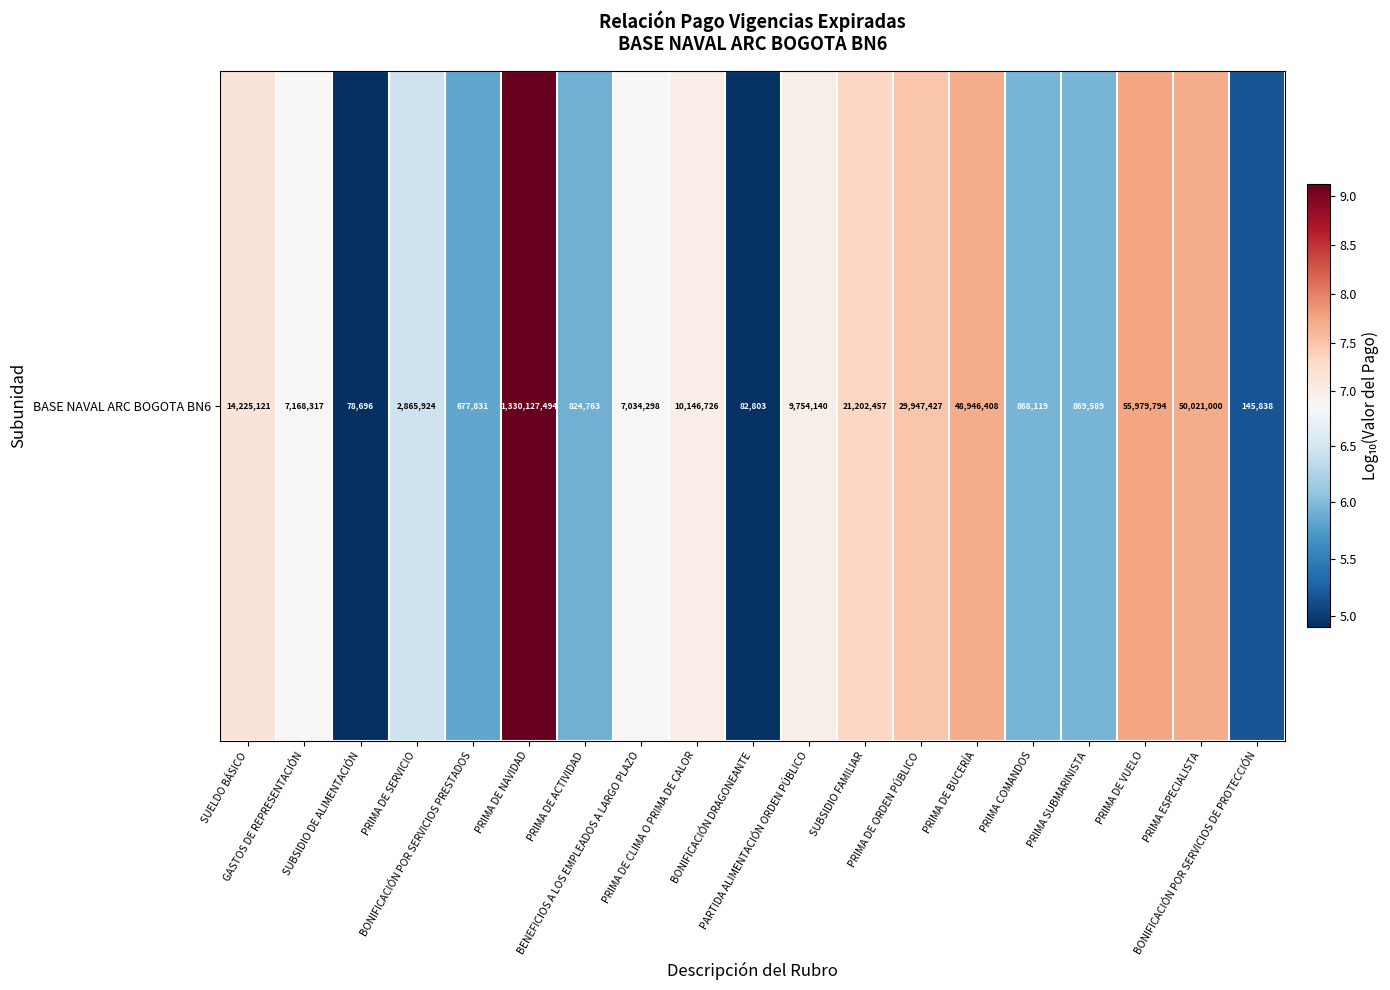

What is the average value?

6.7